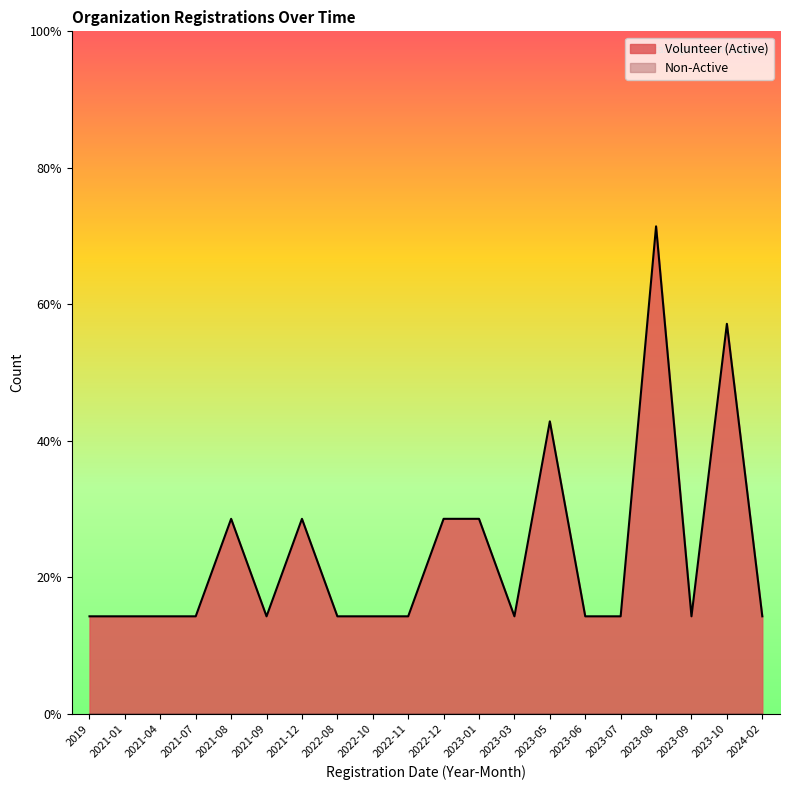

How many series are shown in this chart?

2